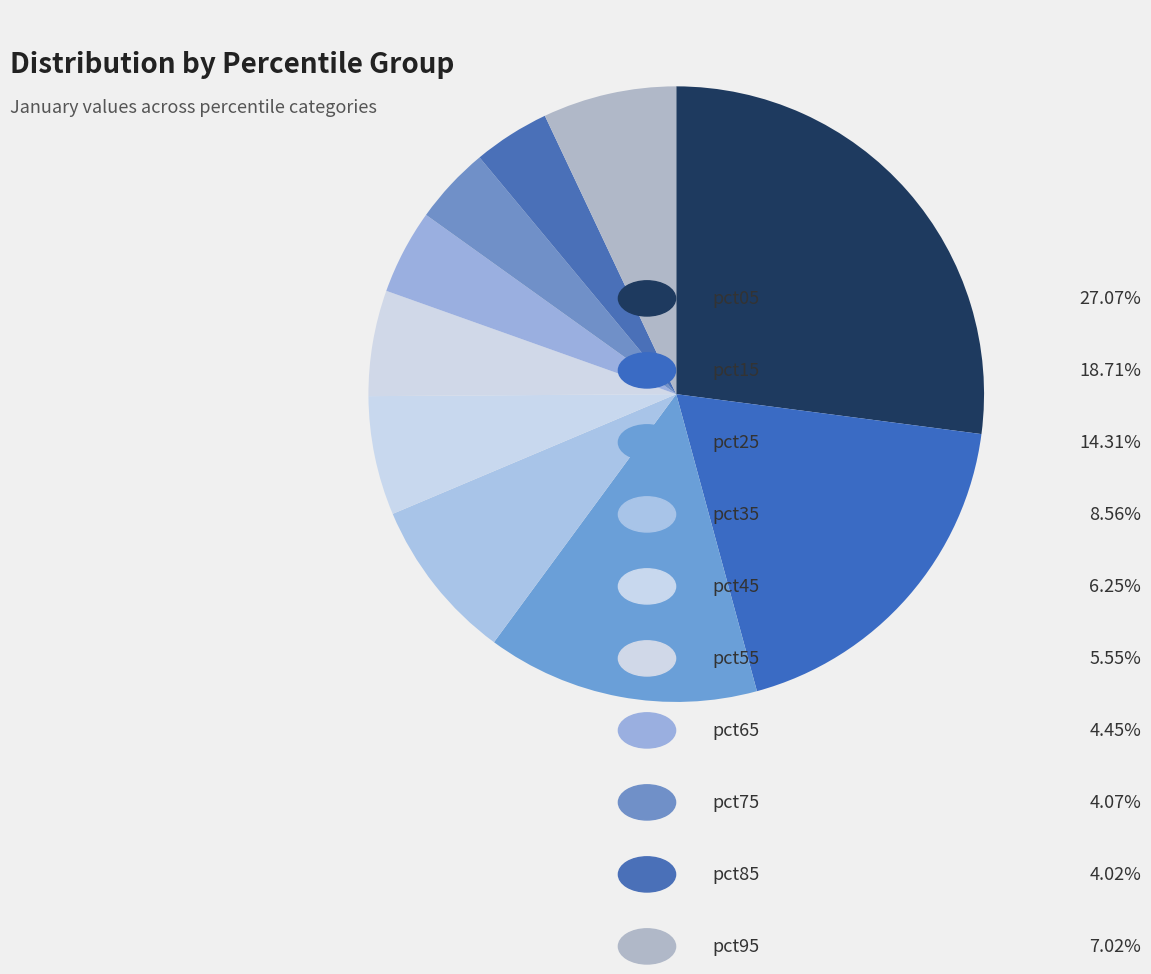

Rank the categories by value from highest to lowest.

pct05, pct15, pct25, pct35, pct95, pct45, pct55, pct65, pct75, pct85